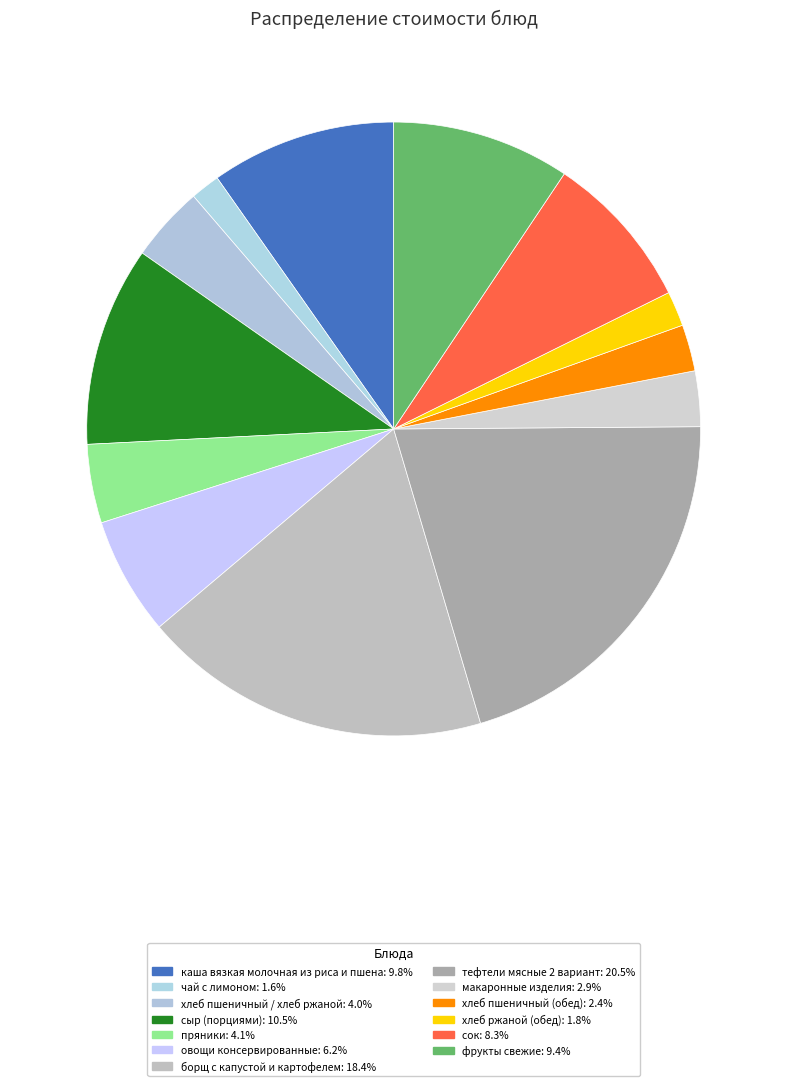

Count the number of slices in the pie.

13